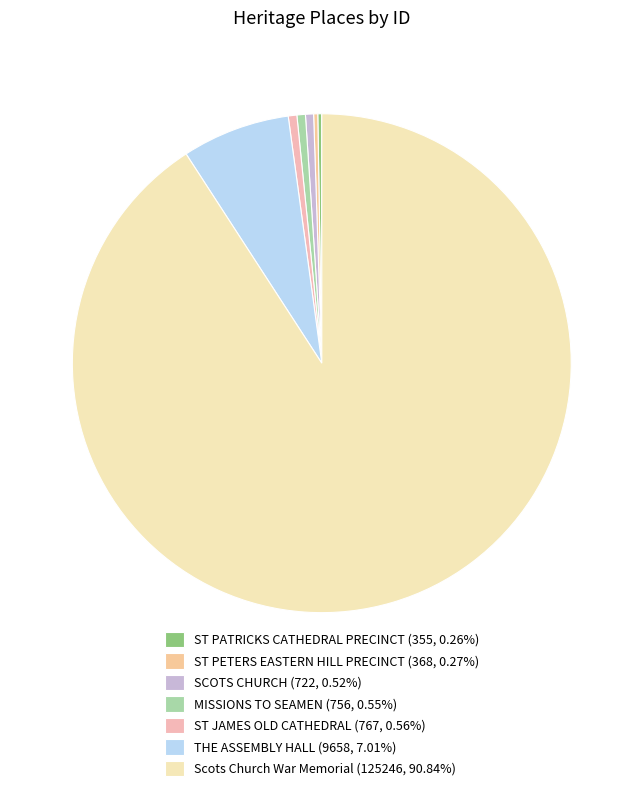

Which slice is the smallest?

ST PATRICKS CATHEDRAL PRECINCT